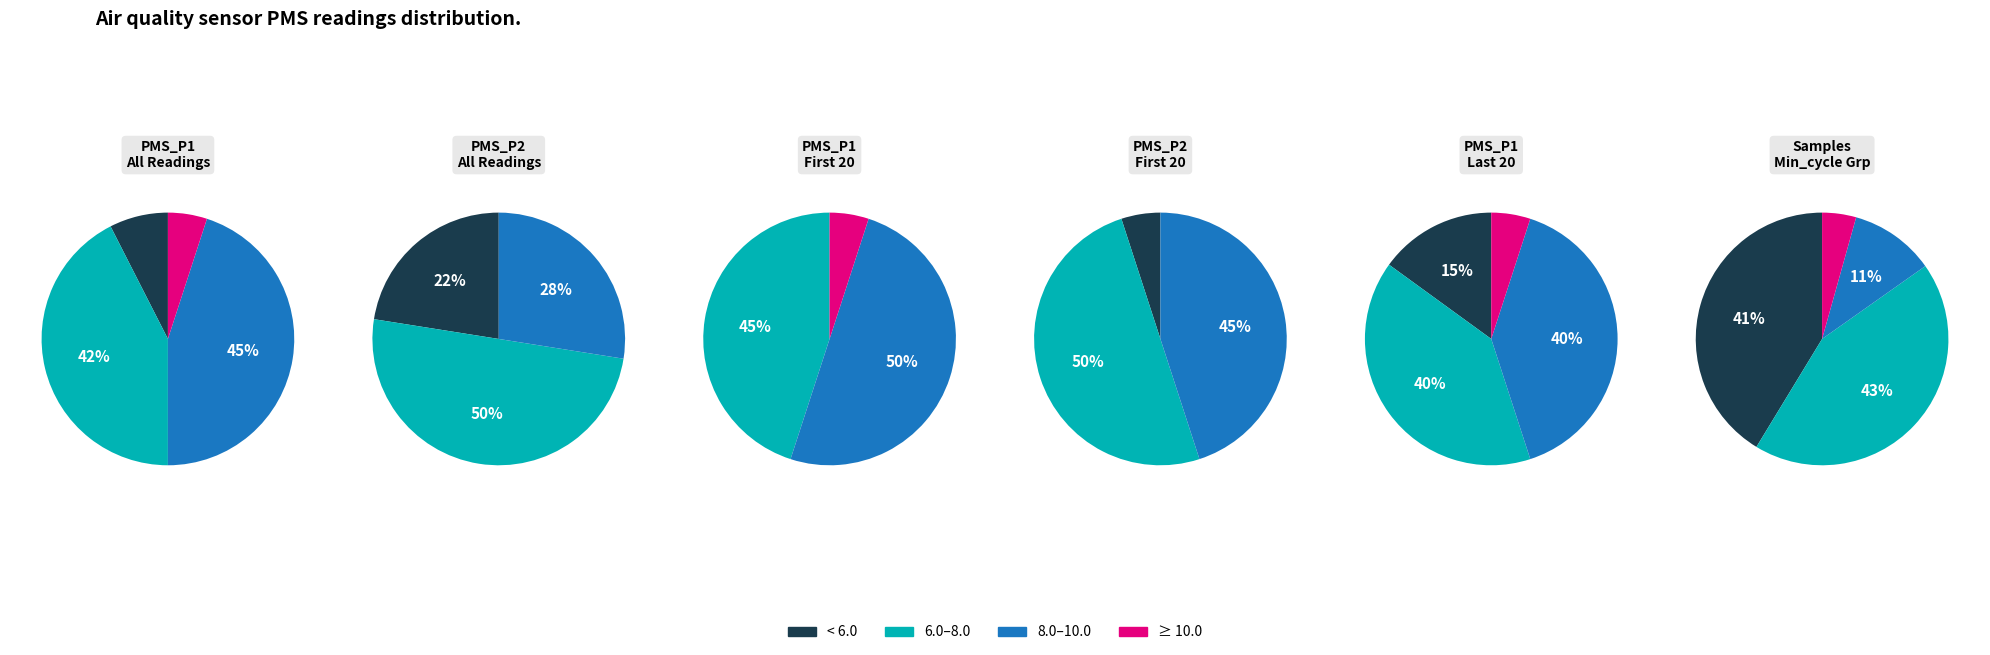

Which has a higher value, 6 or 7?

6